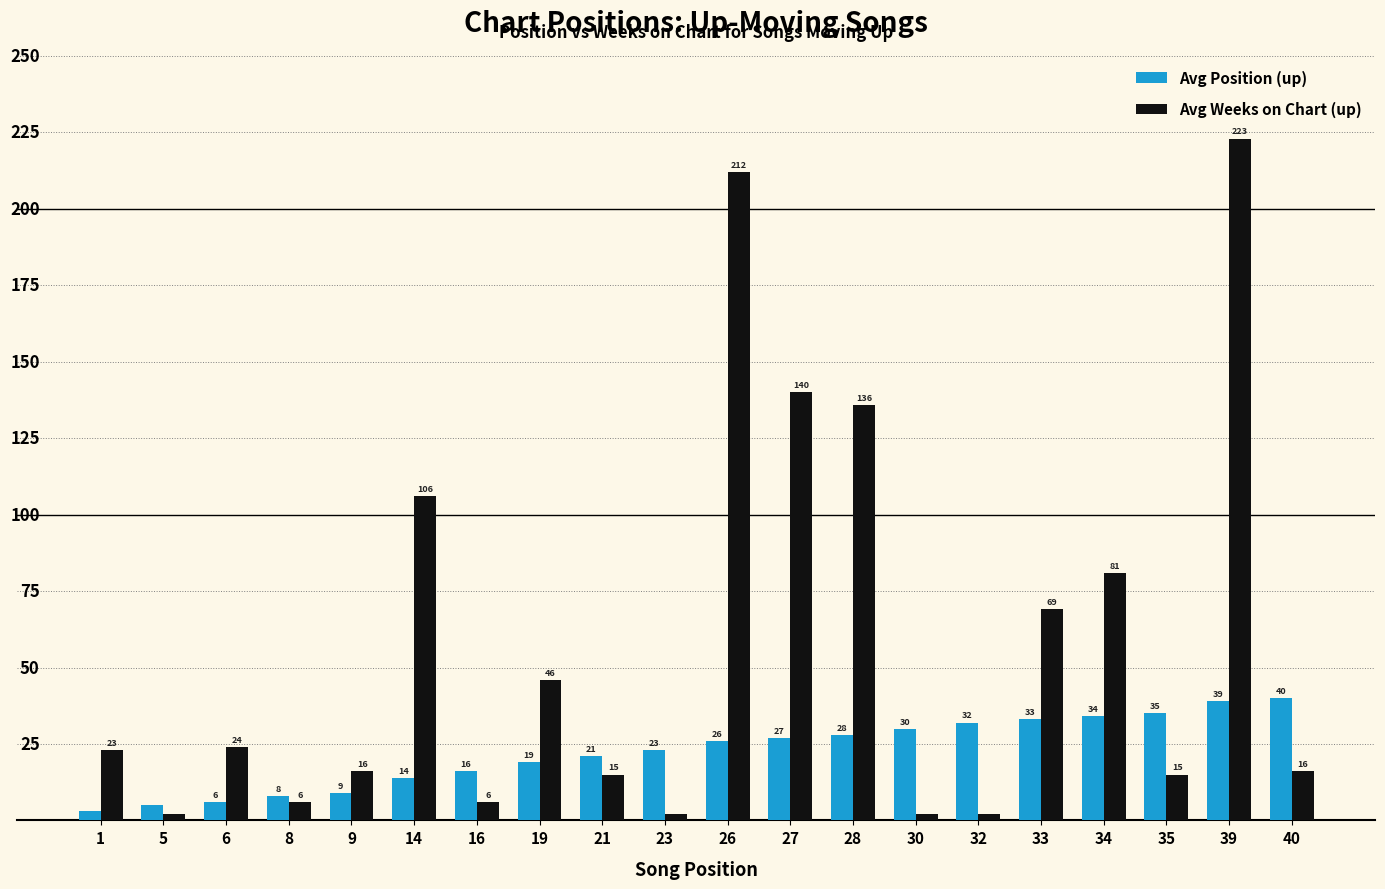

What is the greatest value displayed?

223